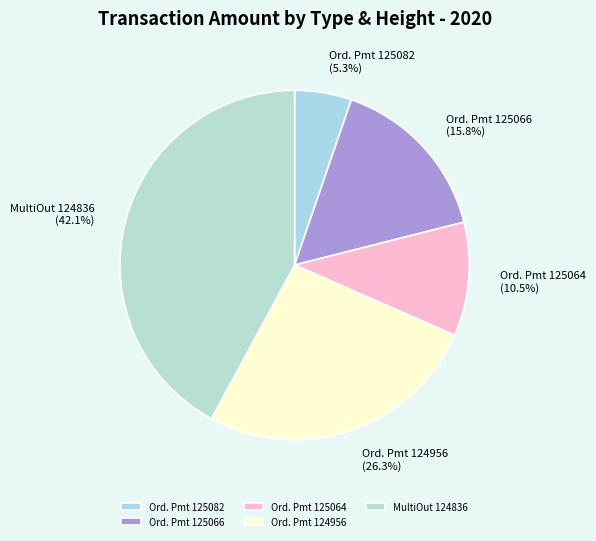

Which category has the biggest portion of the pie?

MultiOut 124836